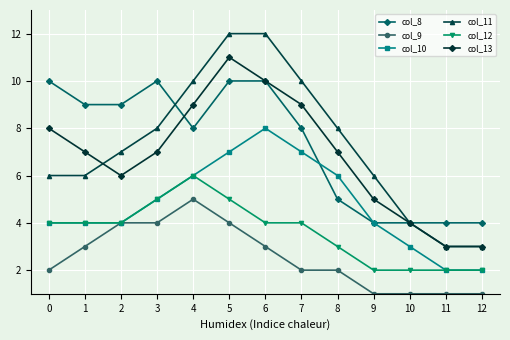

Is the value of col_12 at 8 greater than the value of col_11 at 9?

No